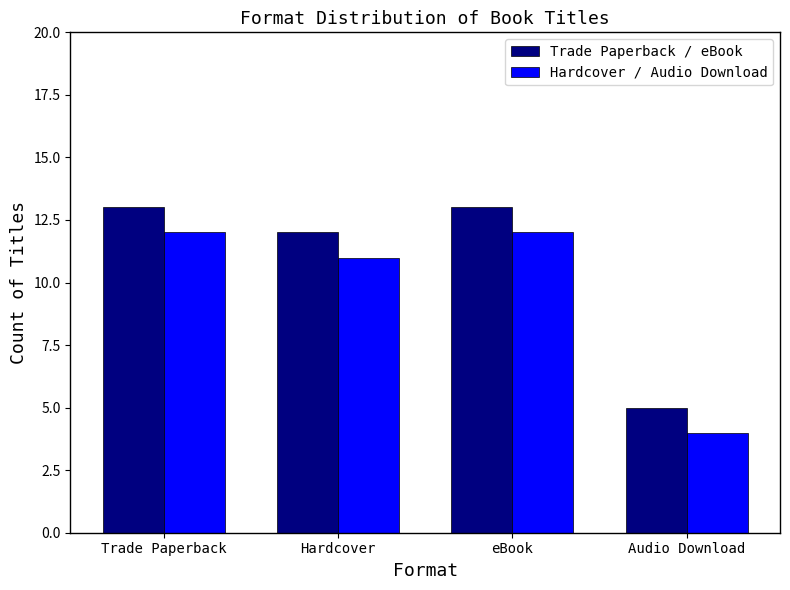

Rank the series at Trade Paperback from lowest to highest value.

Hardcover / Audio Download, Trade Paperback / eBook